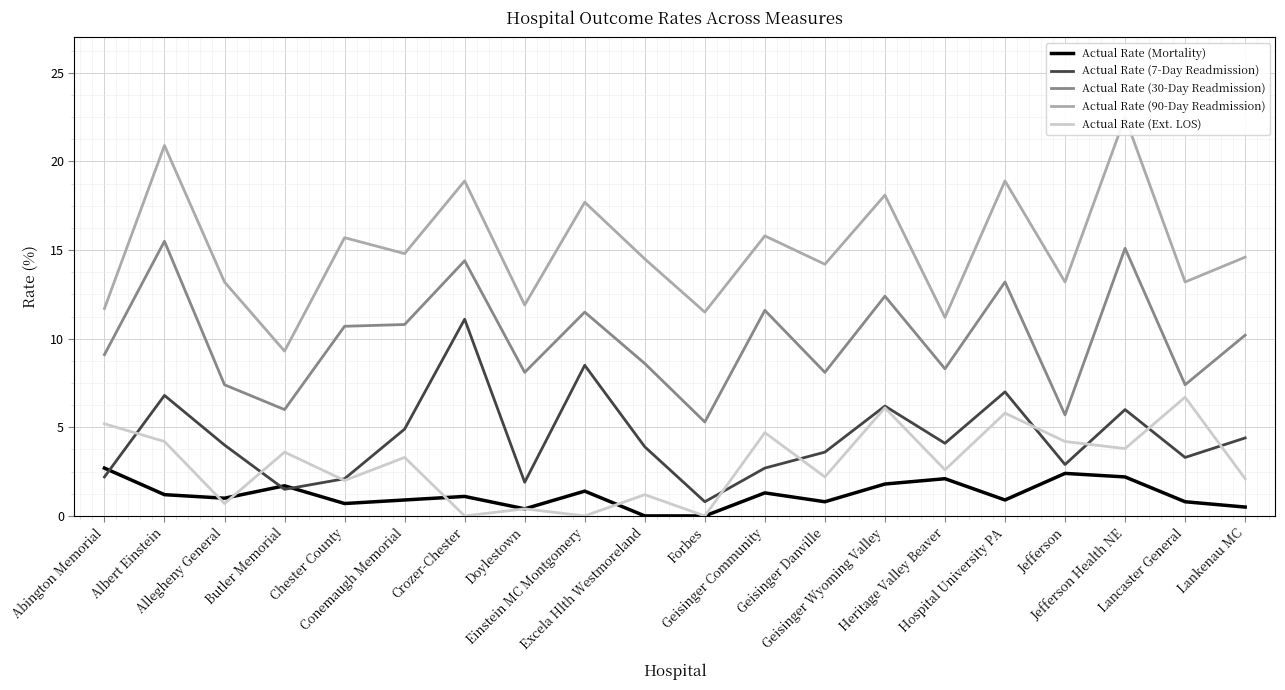

What is the difference between the highest and lowest values at Jefferson Health NE?

20.3